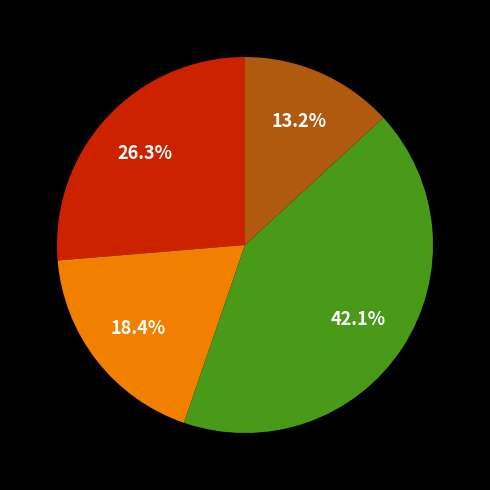

Is there any slice that represents more than half of the pie?

No